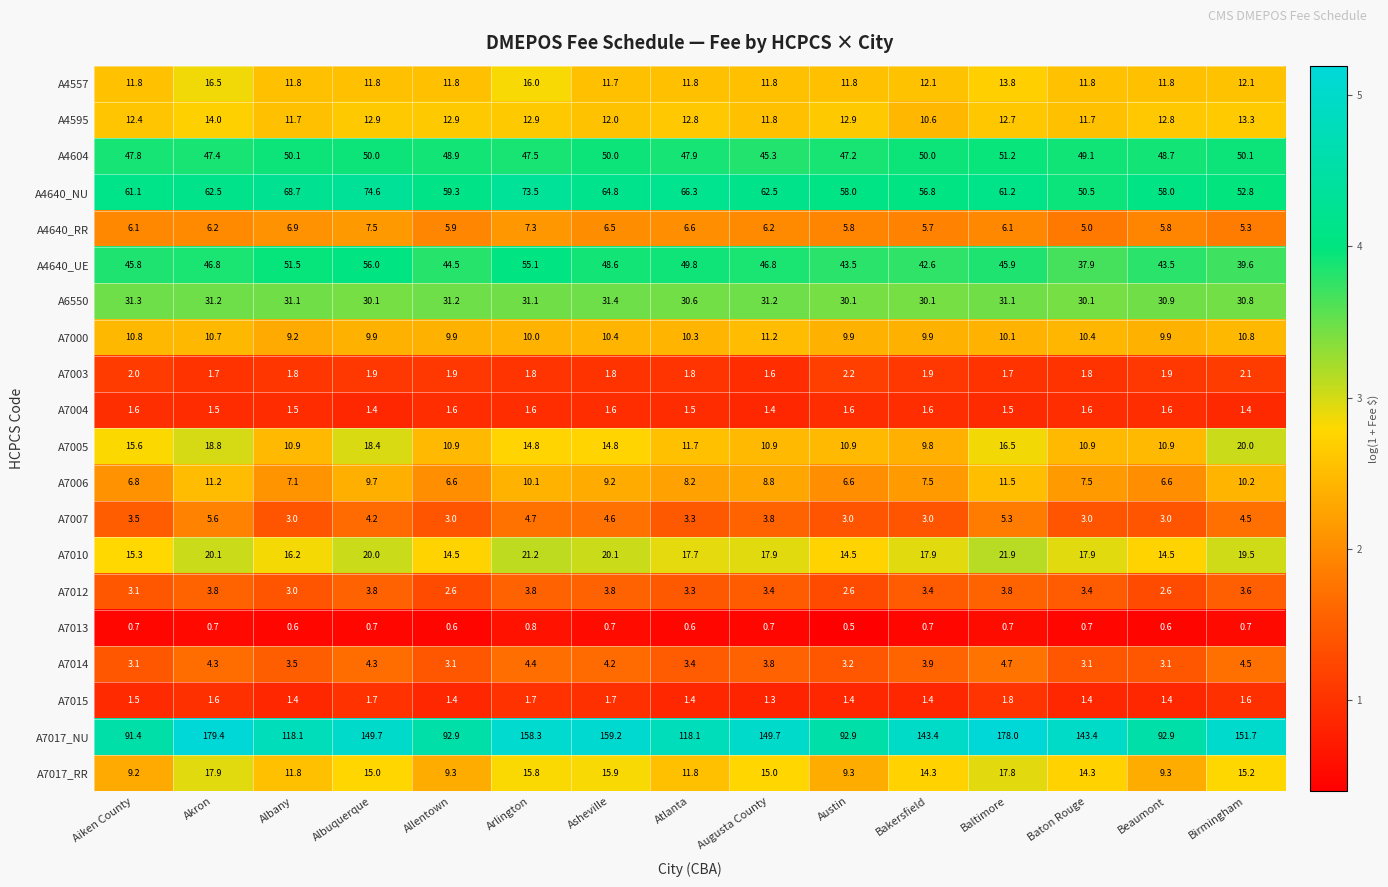

Between Albuquerque and Baton Rouge, which series saw the biggest shift?

A4640_NU